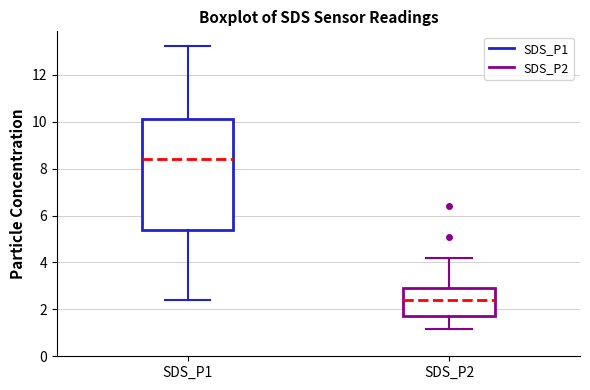

Reading left to right, transcribe this box plot: for each box, give where its median line is, the range the box spans, and where its two whiskers end, as read against the y-axis. The values are not printed on the chart, so give them approximately, as read against the axis.

SDS_P1: median 8.4, box 5.4 to 10.2, whiskers 2.4 to 13.2
SDS_P2: median 2.4, box 1.8 to 3.0, whiskers 1.2 to 4.2